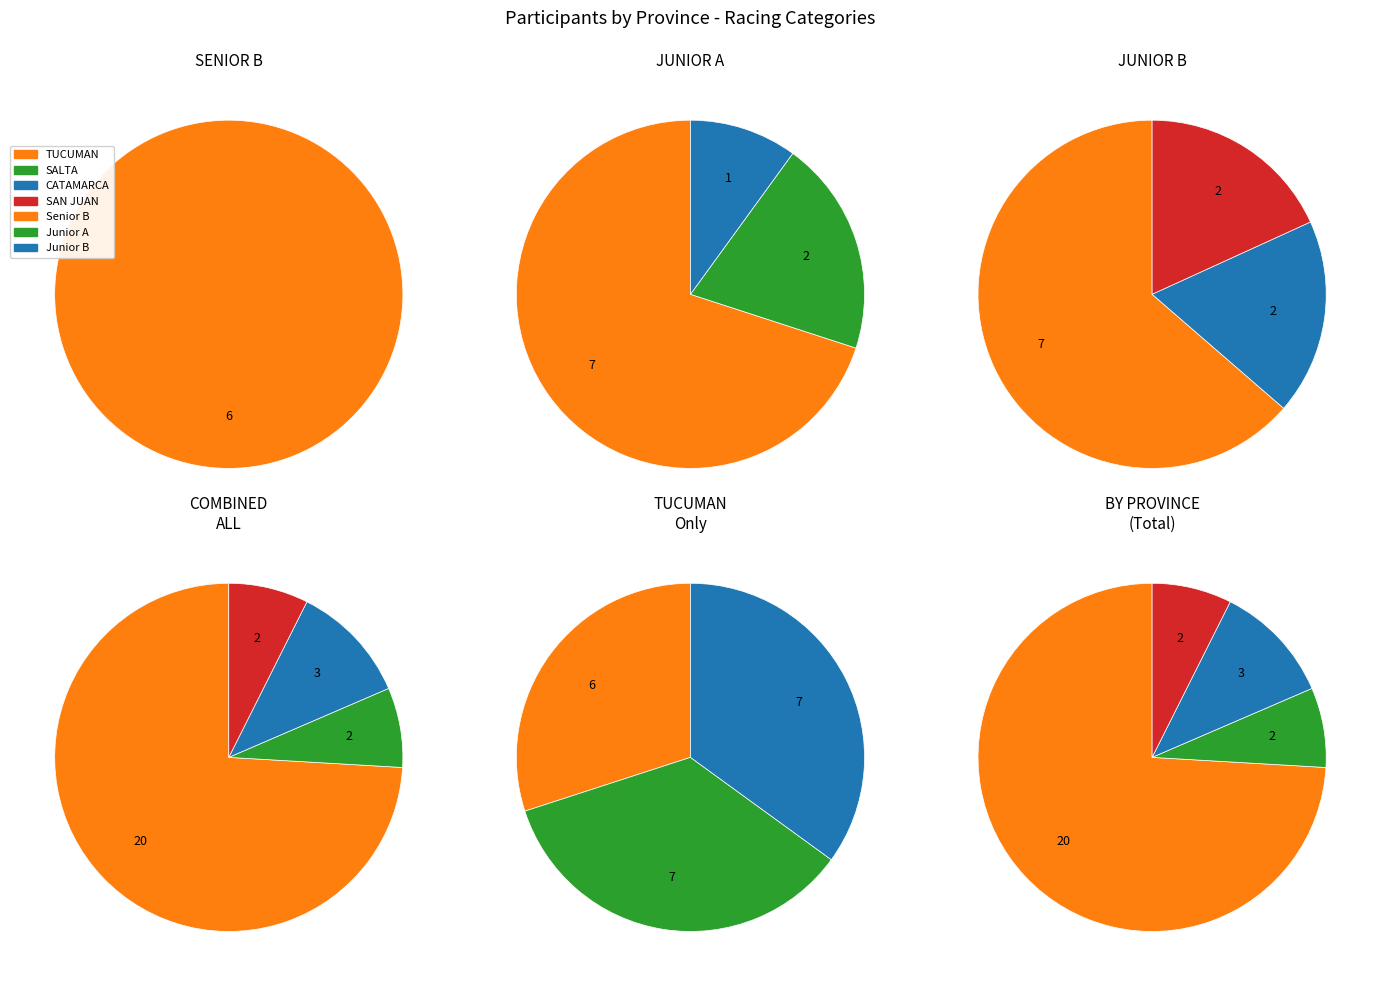

Does CATAMARCA account for over 50% of the chart?

No